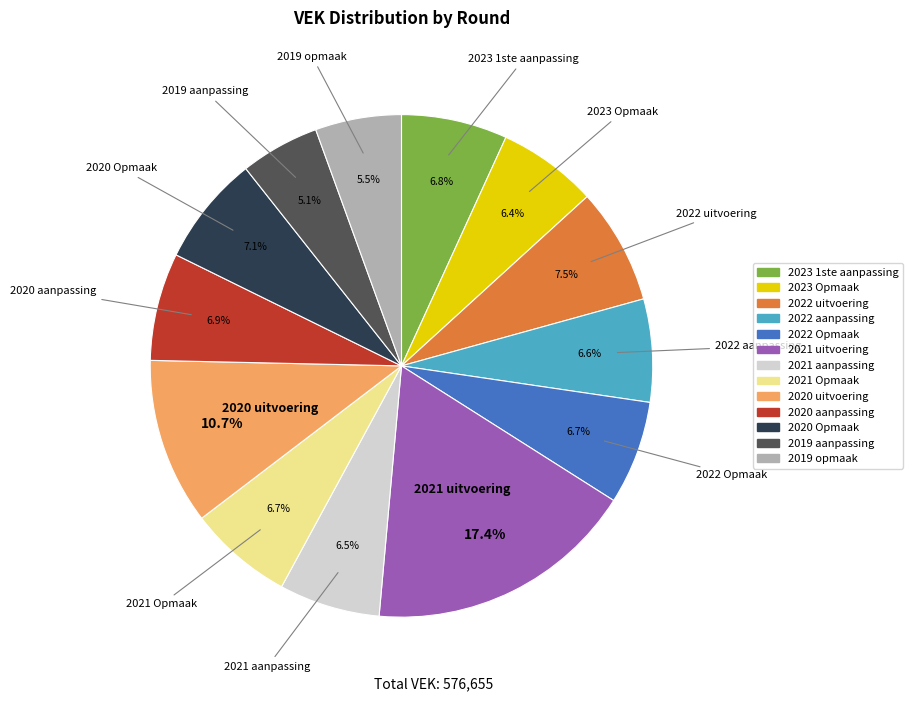

Do 2020 aanpassing and 2020 Opmaak together represent more than half of the pie?

No